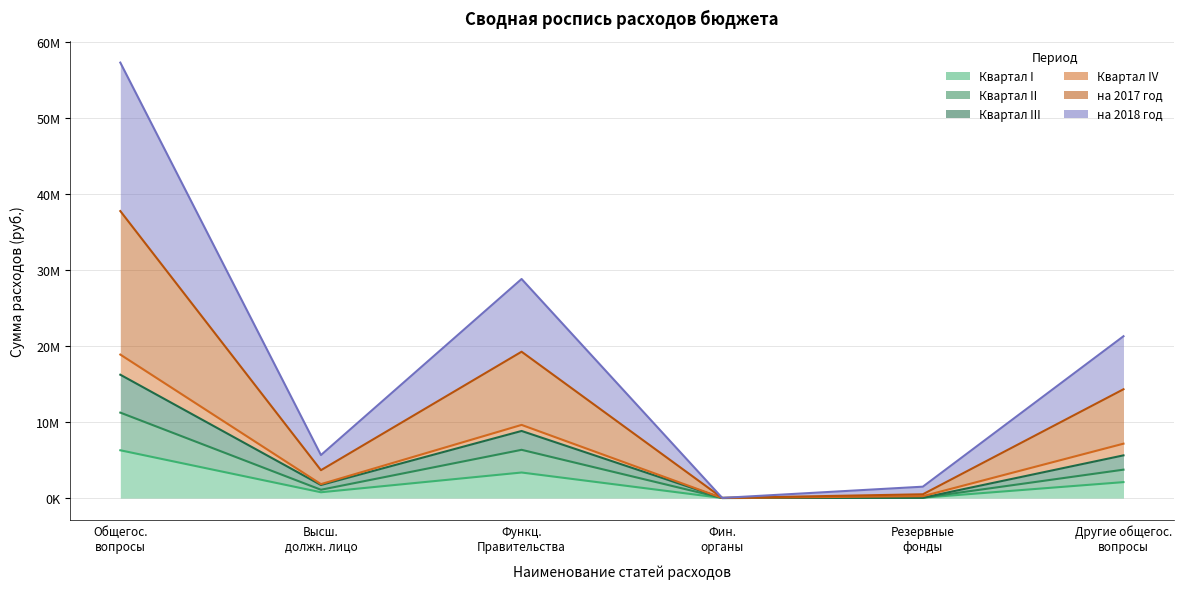

At which category is the sum across all series the highest?

Общегос. вопросы